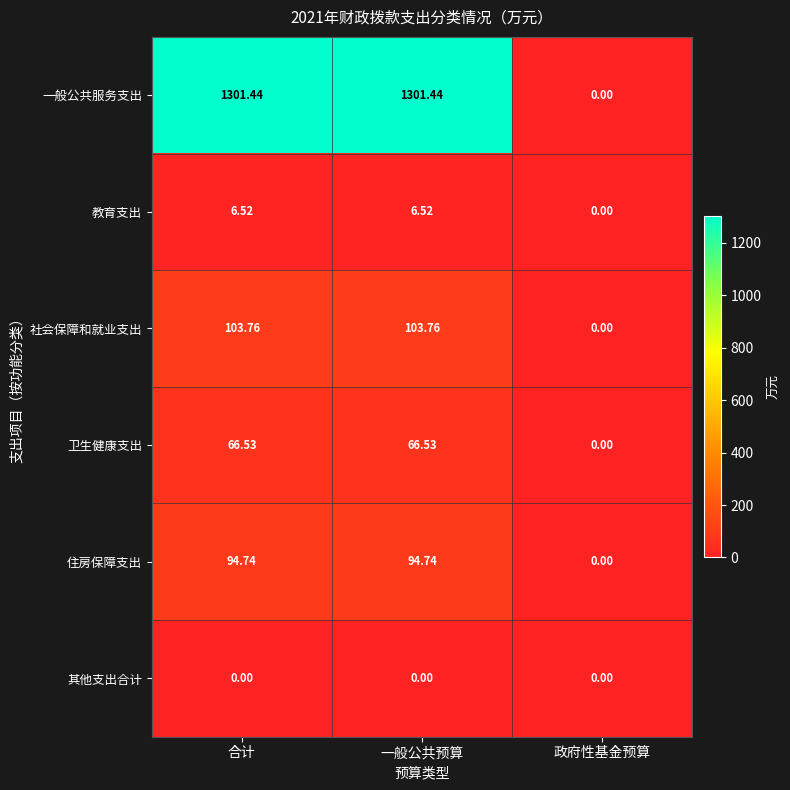

Which series changed the most between 合计 and 政府性基金预算?

一般公共服务支出